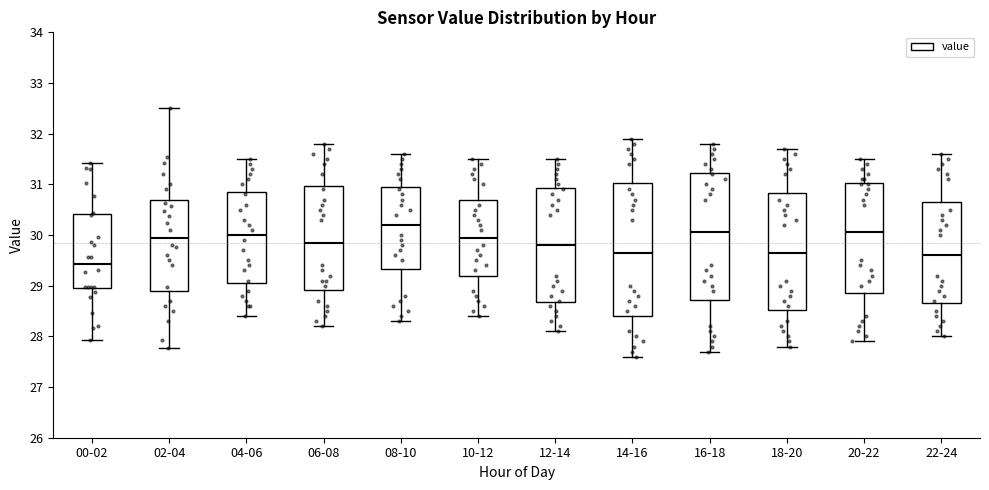

Where is the upper edge of the box for 08-10 on the y-axis? The values are not printed on the chart, so give them approximately, as read against the axis.

31.0